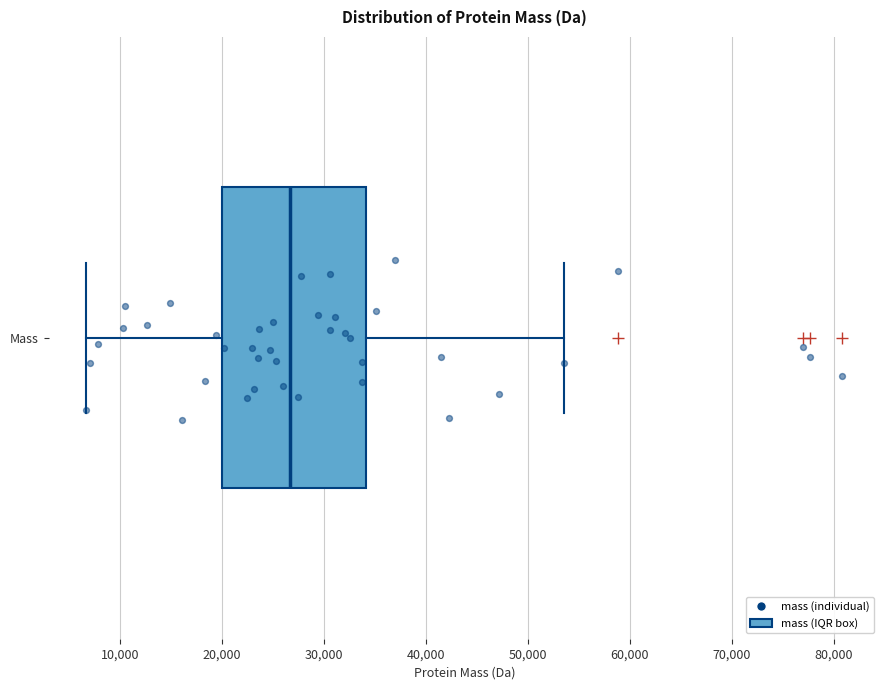

Transcribe this box plot: give where the median line is, the range the box spans, and where the two whiskers end, as read against the x-axis. The values are not printed on the chart, so give them approximately, as read against the axis.

median 27000, box 20000 to 34000, whiskers 7000 to 54000